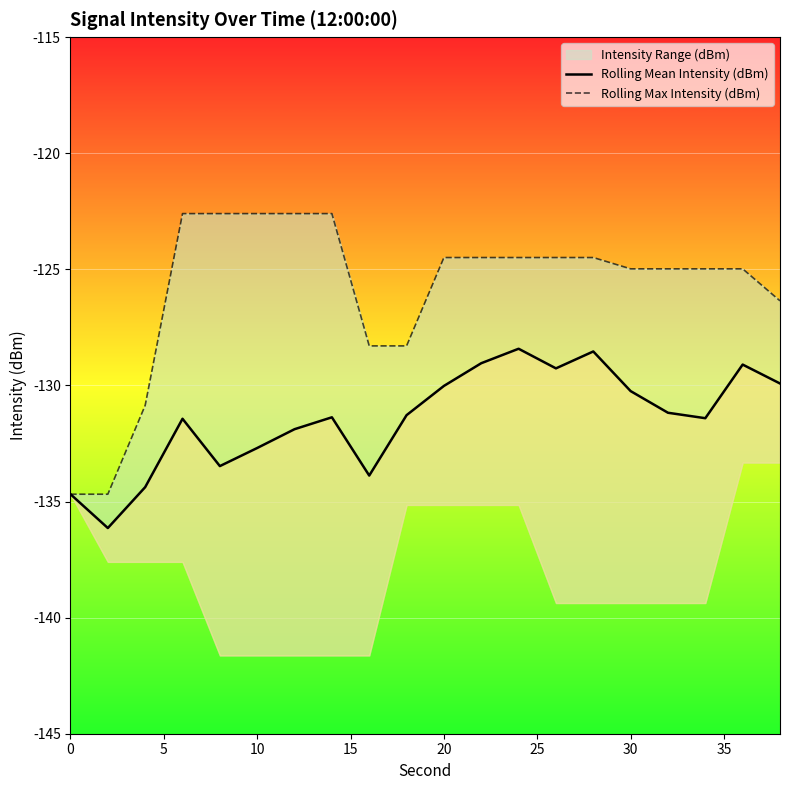

How many data points in Rolling Mean Intensity (dBm) are above -131?

8